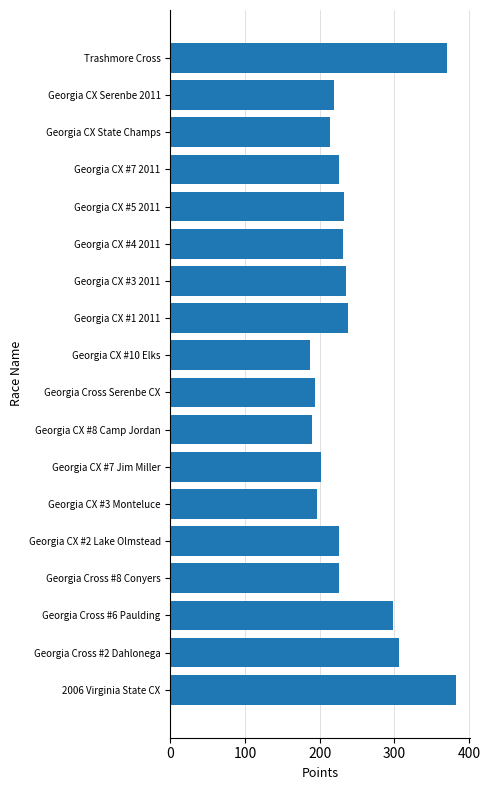

What is the ratio of the value at Georgia Cross Serenbe CX to the value at Georgia CX #1 2011?

0.8